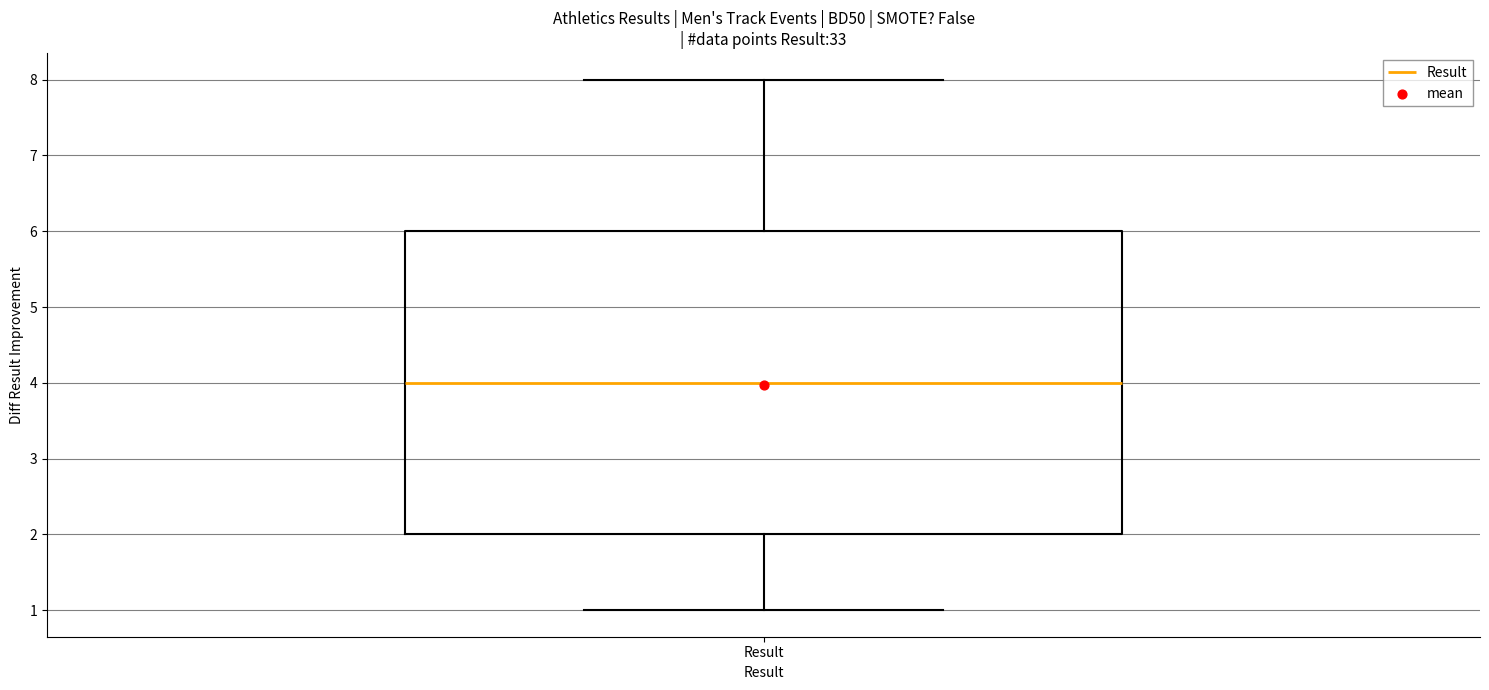

Transcribe this box plot: give where the median line is, the range the box spans, and where the two whiskers end, as read against the y-axis. The values are not printed on the chart, so give them approximately, as read against the axis.

median 4, box 2 to 6, whiskers 1 to 8